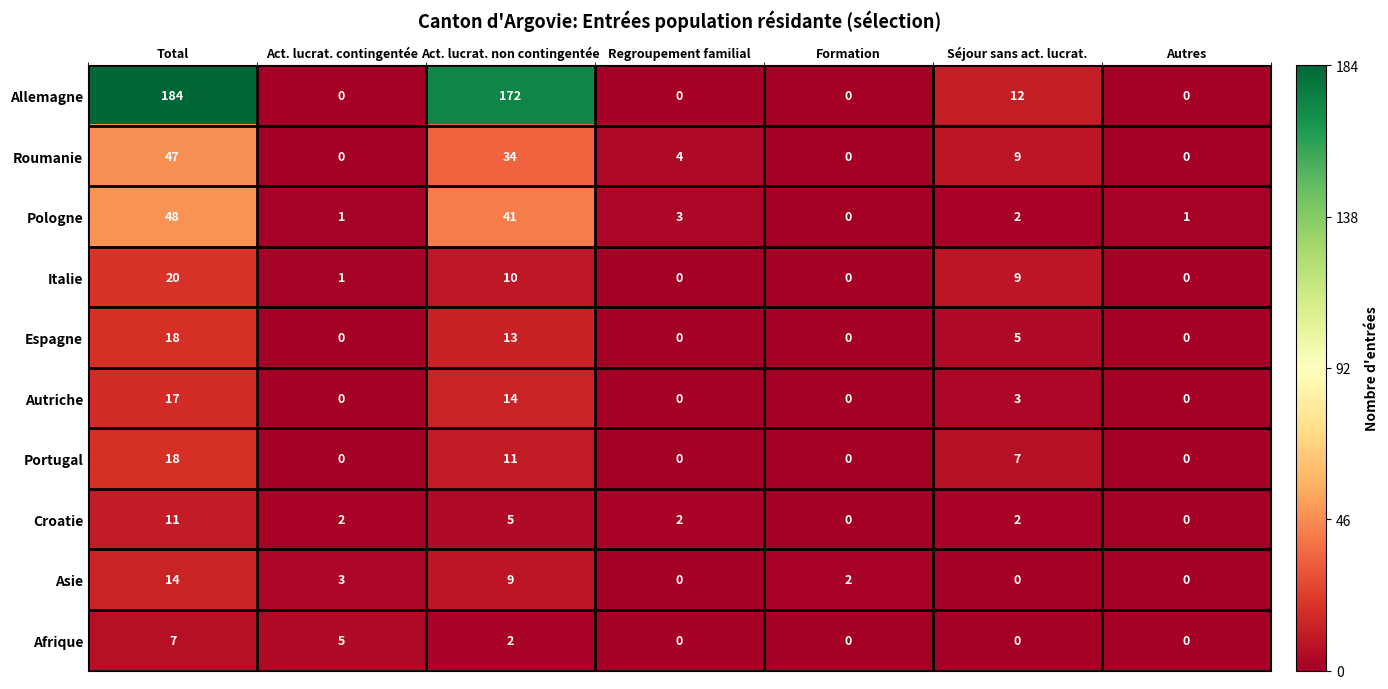

What is the total value across all series at Total?

384